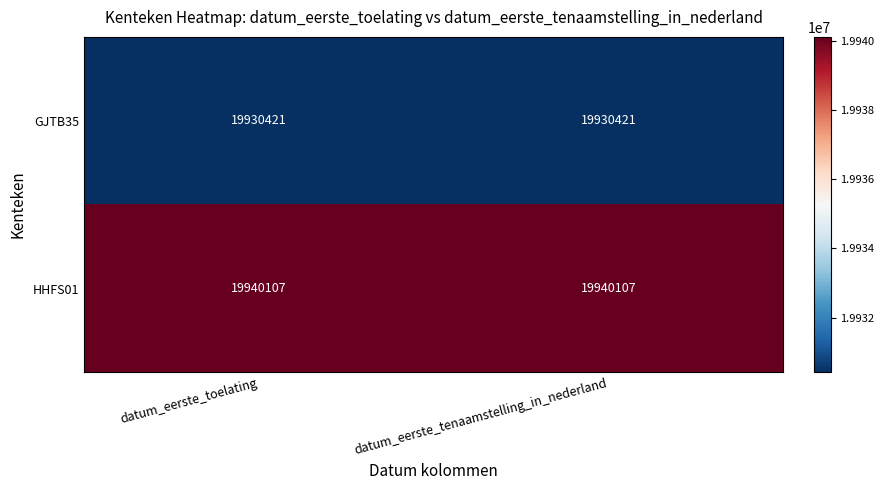

What is the total value across all series at datum_eerste_tenaamstelling_in_nederland?

39870528